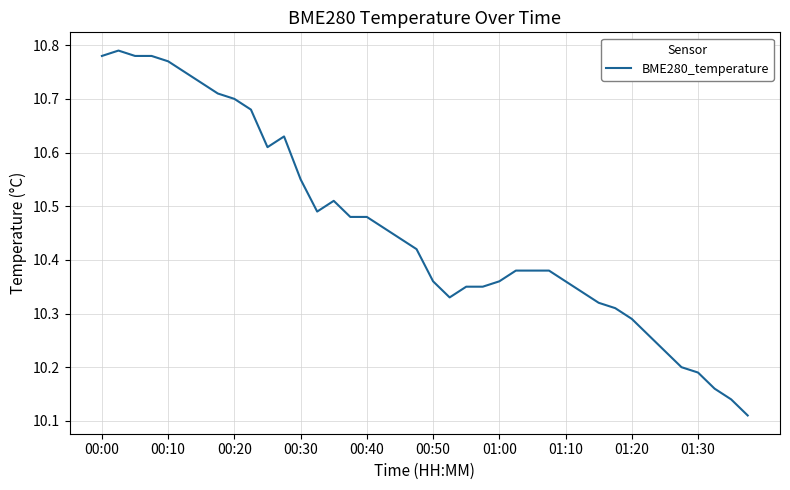

What is the sum of all values?

418.3